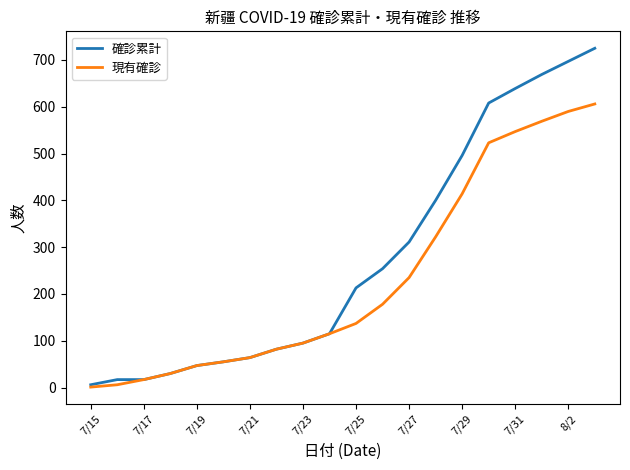

Which series has the largest range (max minus min)?

確診累計